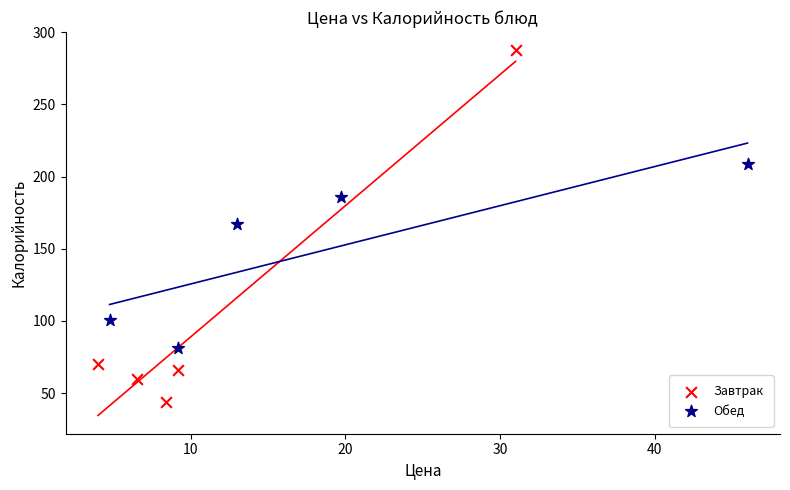

What are all the series names shown in the legend?

Завтрак, Обед